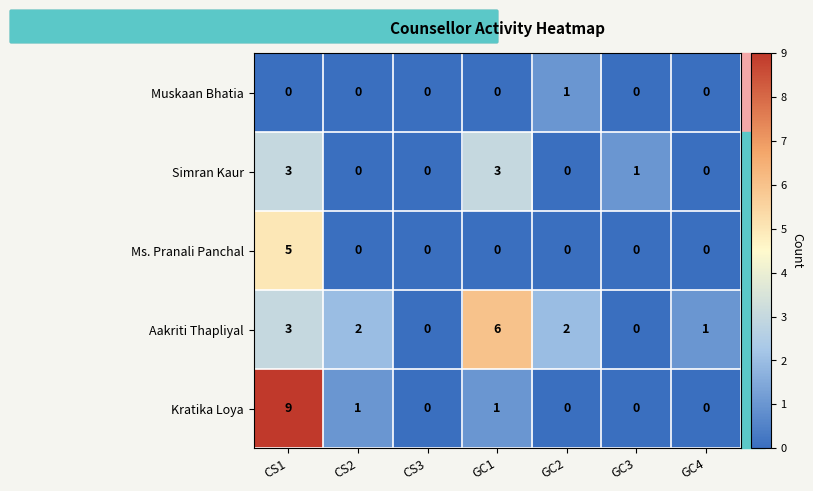

Is it true that Kratika Loya equals 1 at GC1?

True